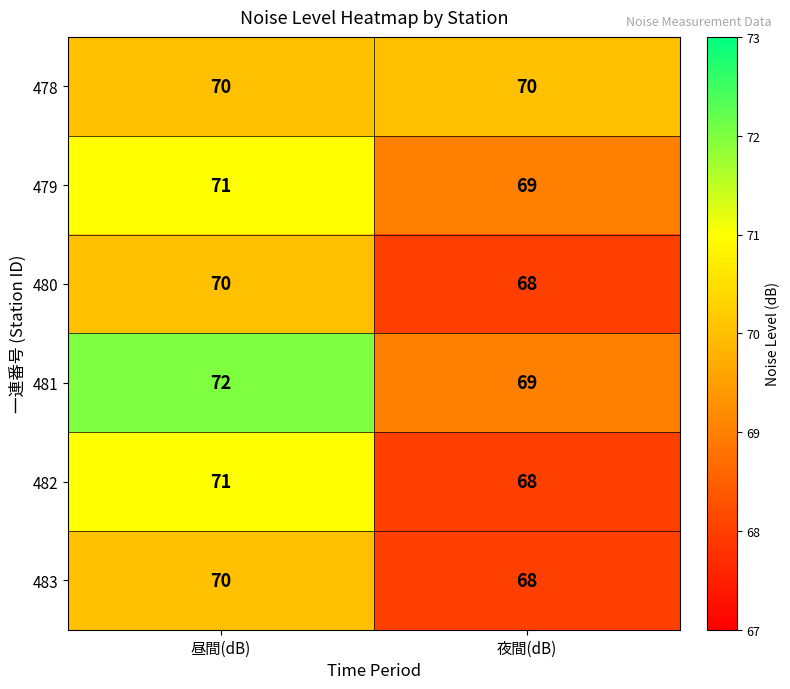

What is the sum of the 483 values at 夜間(dB) and 昼間(dB)?

138